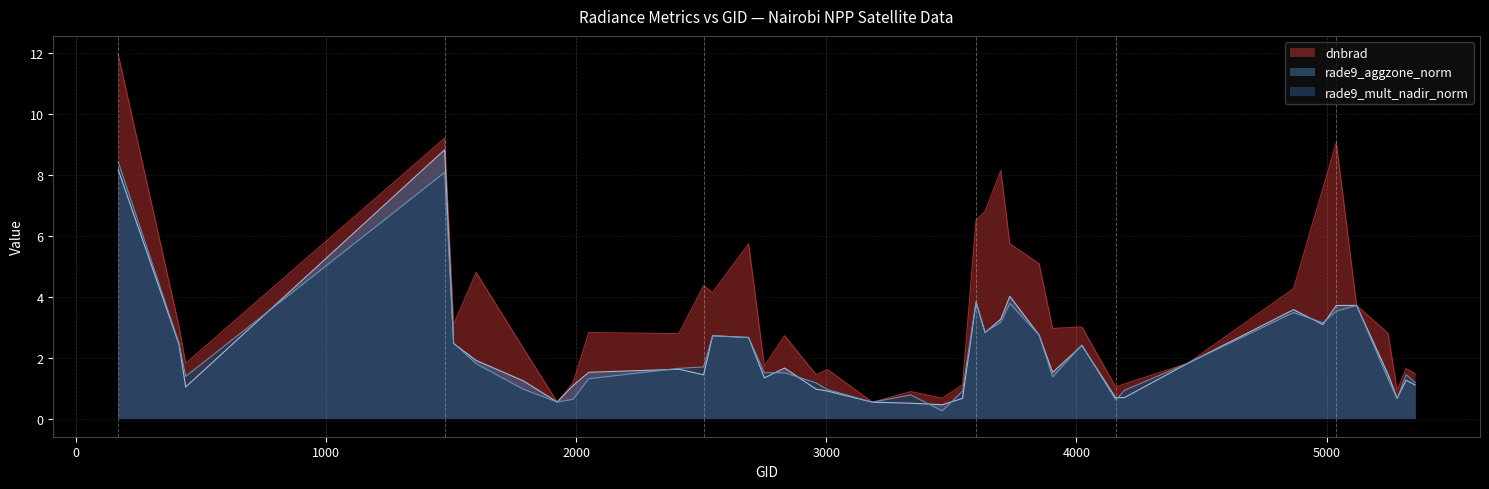

Which series has the largest range (max minus min)?

dnbrad